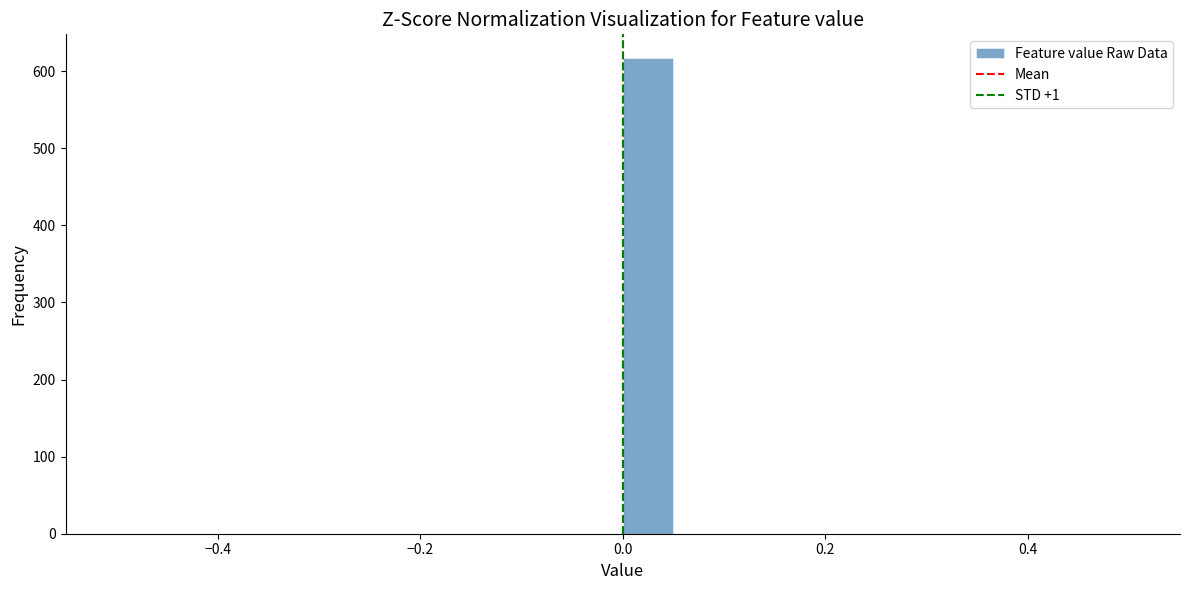

Around what value on the x-axis is the tallest bar? Give the approximate position of its centre, as read against the axis.

0.02